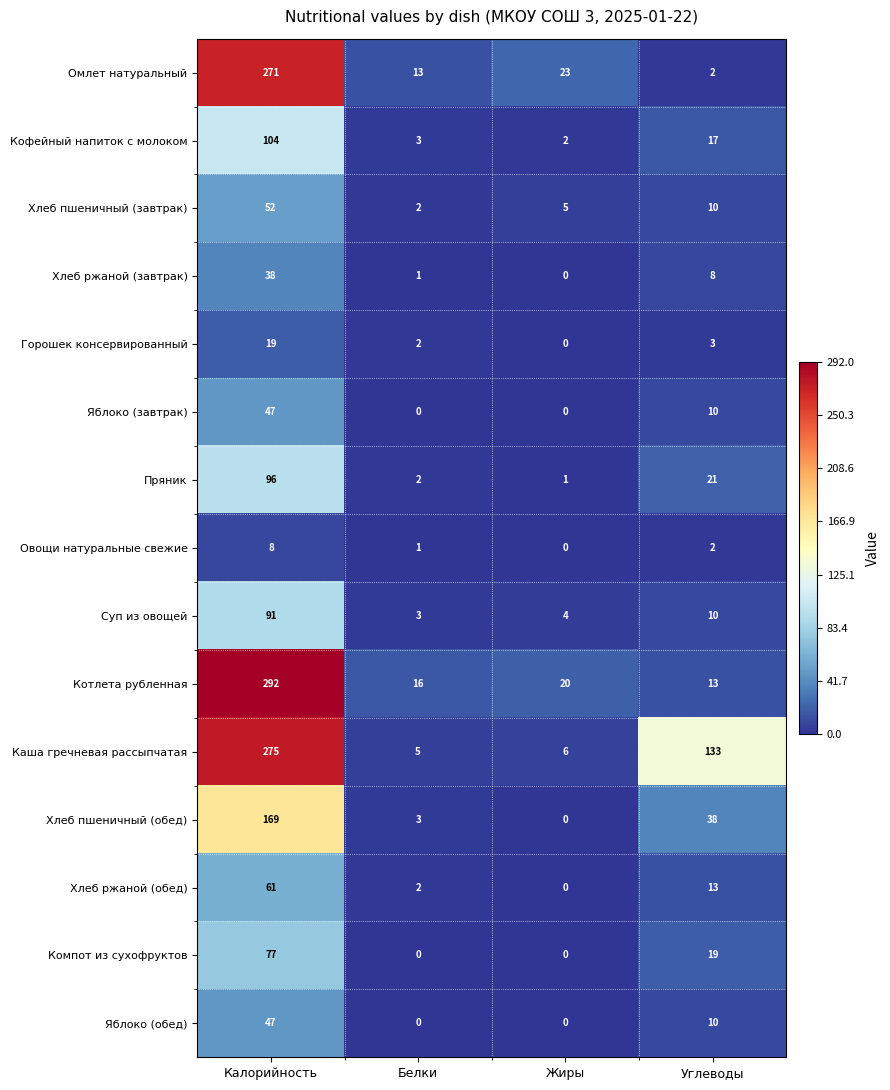

At which label does Суп из овощей reach its minimum?

Белки